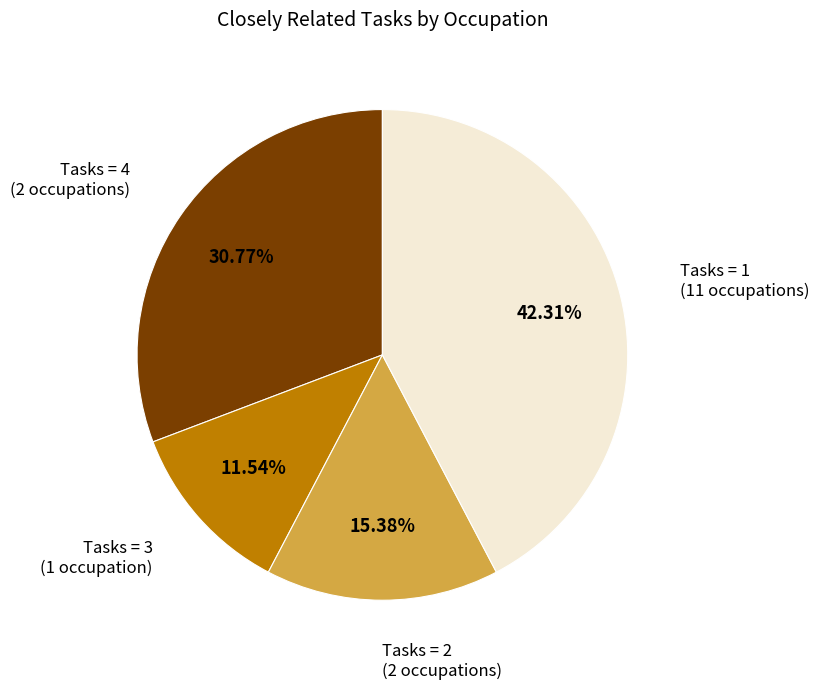

Is there a majority slice in this chart?

No